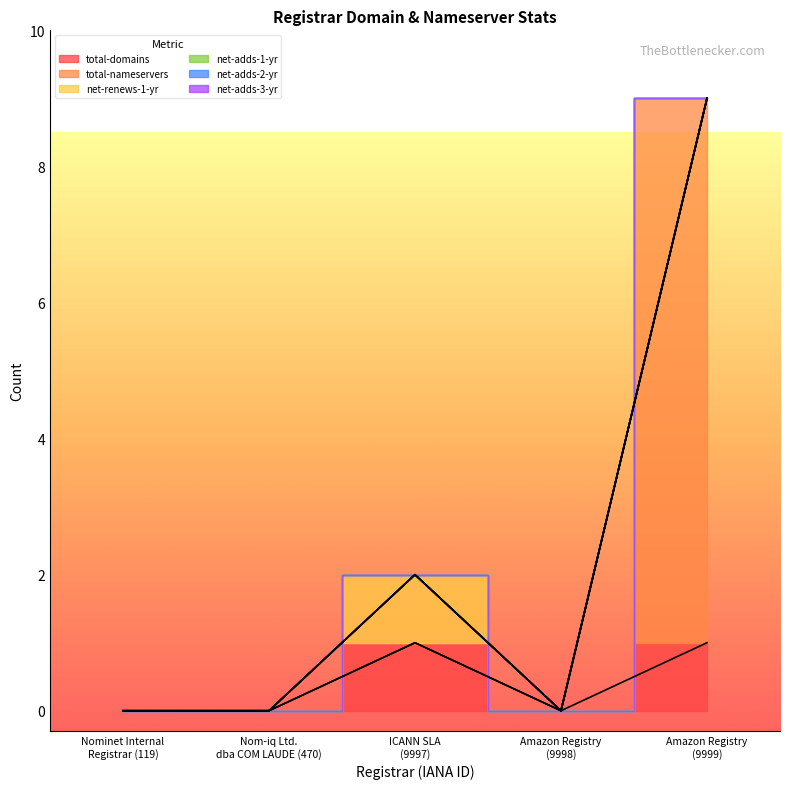

Is the value of net-adds-2-yr at Nominet Internal
Registrar (119) greater than the value of total-domains at Amazon Registry
(9999)?

No